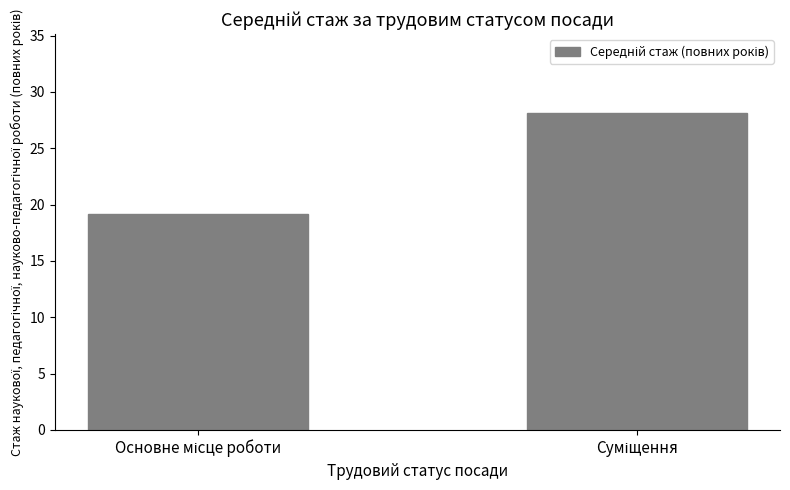

What is the value of the 2nd bar from the left?

28.1